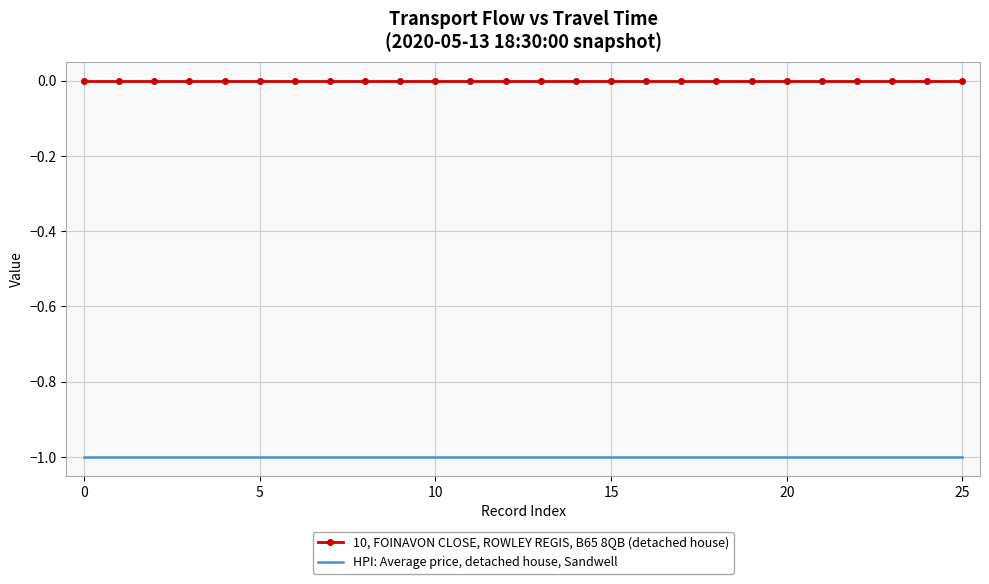

List the series in order of their overall mean, lowest first.

HPI: Average price, detached house, Sandwell, 10, FOINAVON CLOSE, ROWLEY REGIS, B65 8QB (detached house)